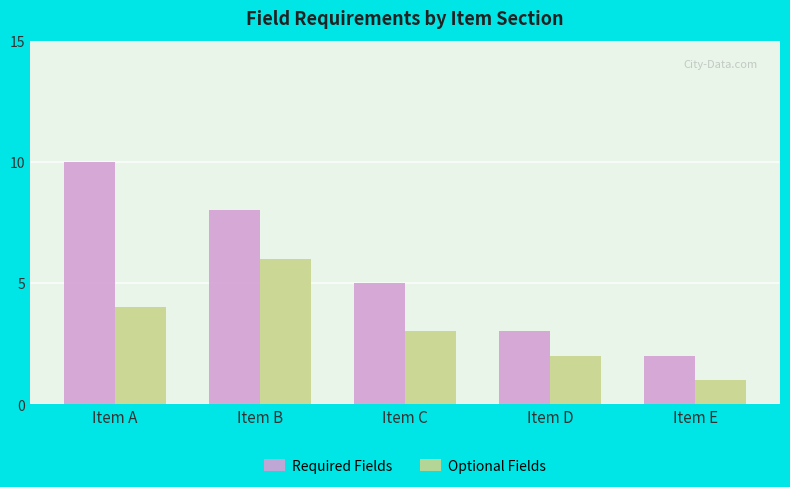

Is it true that Optional Fields equals 3 at Item C?

True